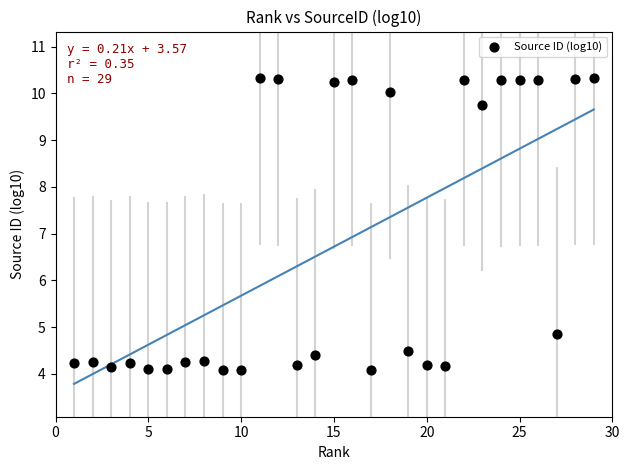

What Y value in the scatter plot is closest to 7?

4.9